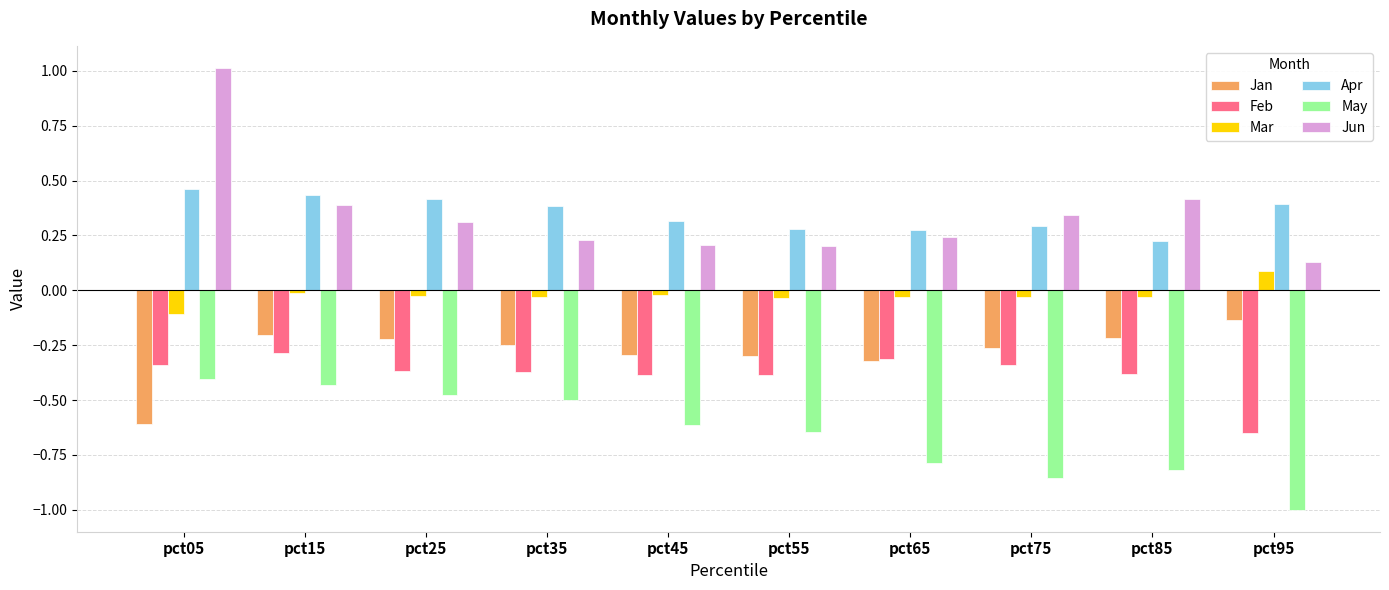

Which series has the largest range (max minus min)?

Jun